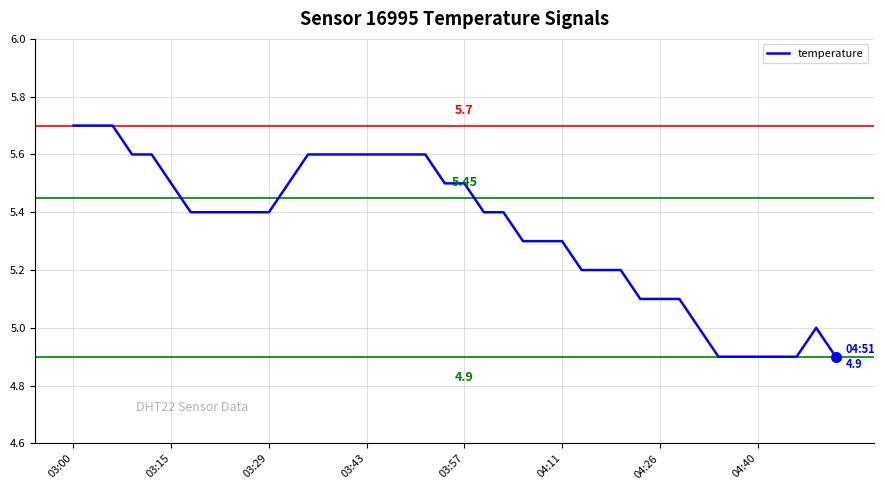

What is the difference between the maximum and minimum values?

0.8